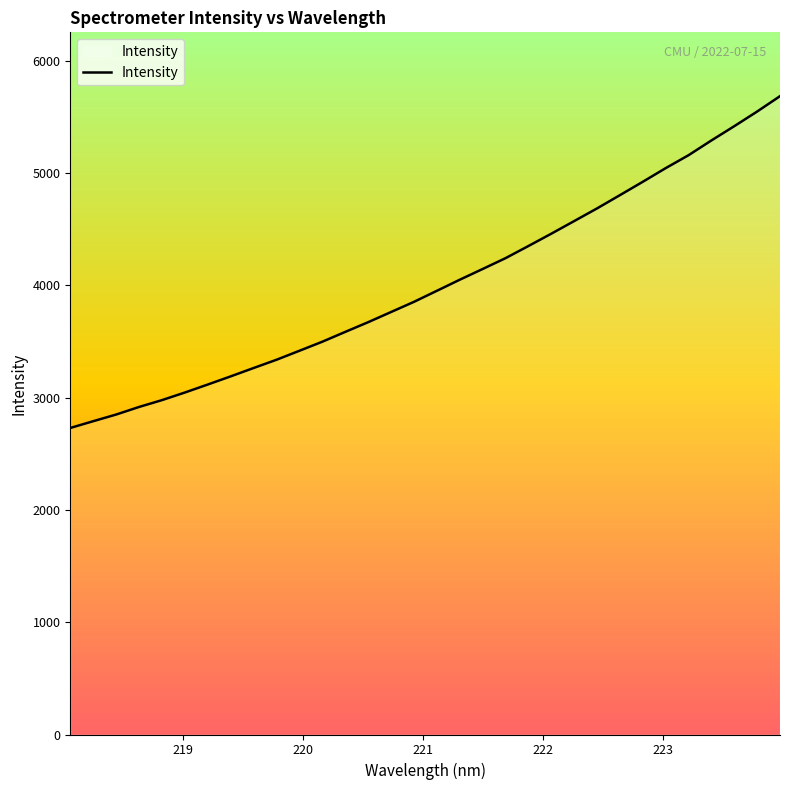

What is the greatest value displayed?

5686.6